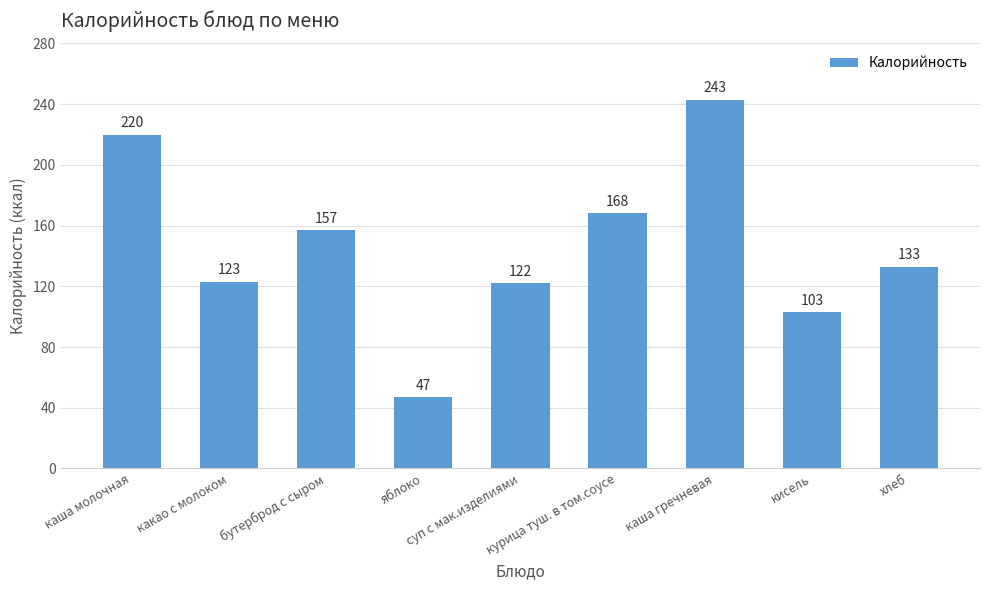

List the labels in order of value, largest first.

каша гречневая, каша молочная, курица туш. в том.соусе, бутерброд с сыром, хлеб, какао с молоком, суп с мак.изделиями, кисель, яблоко